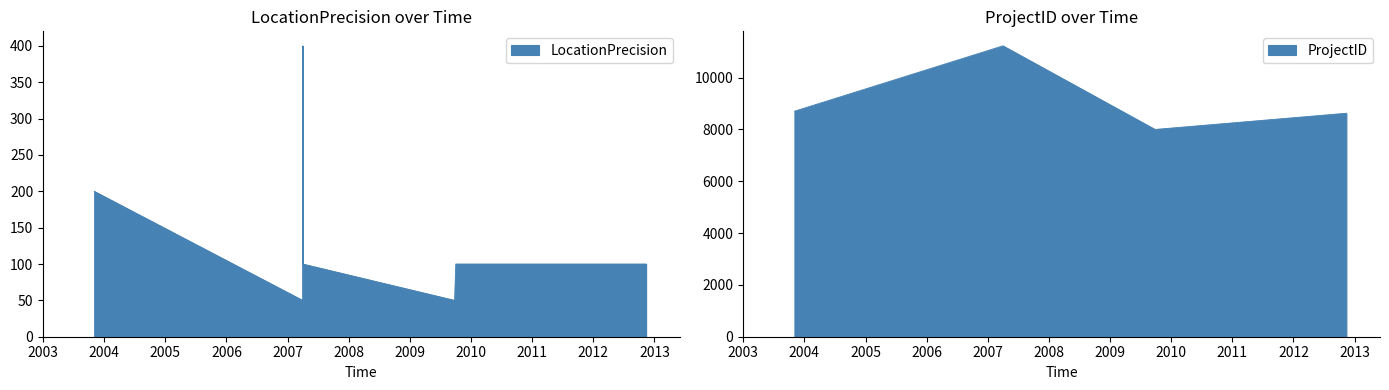

At which category is the sum across all series the highest?

2007-04-01